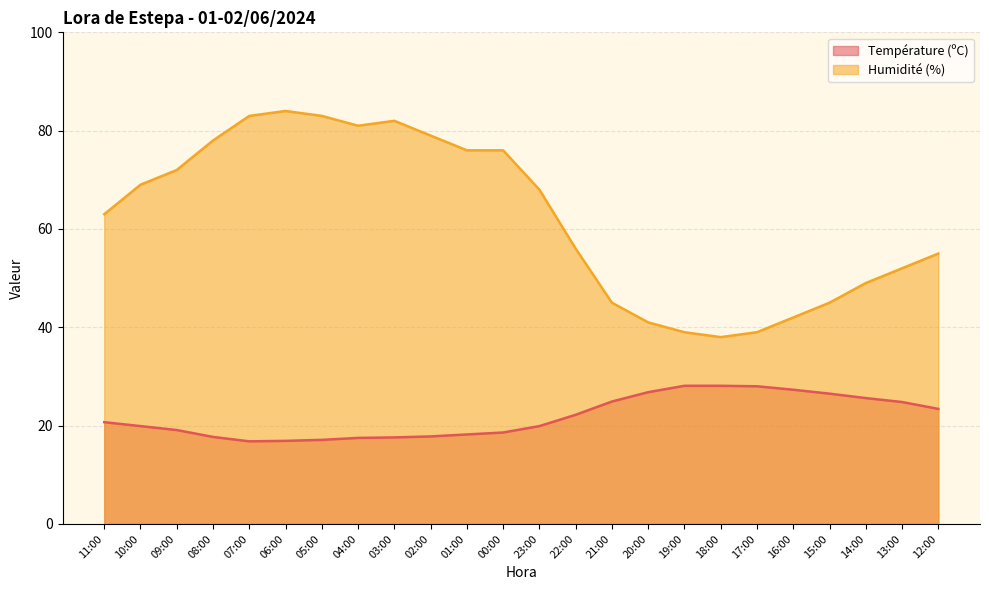

Which label corresponds to the smallest value in the chart?

07:00